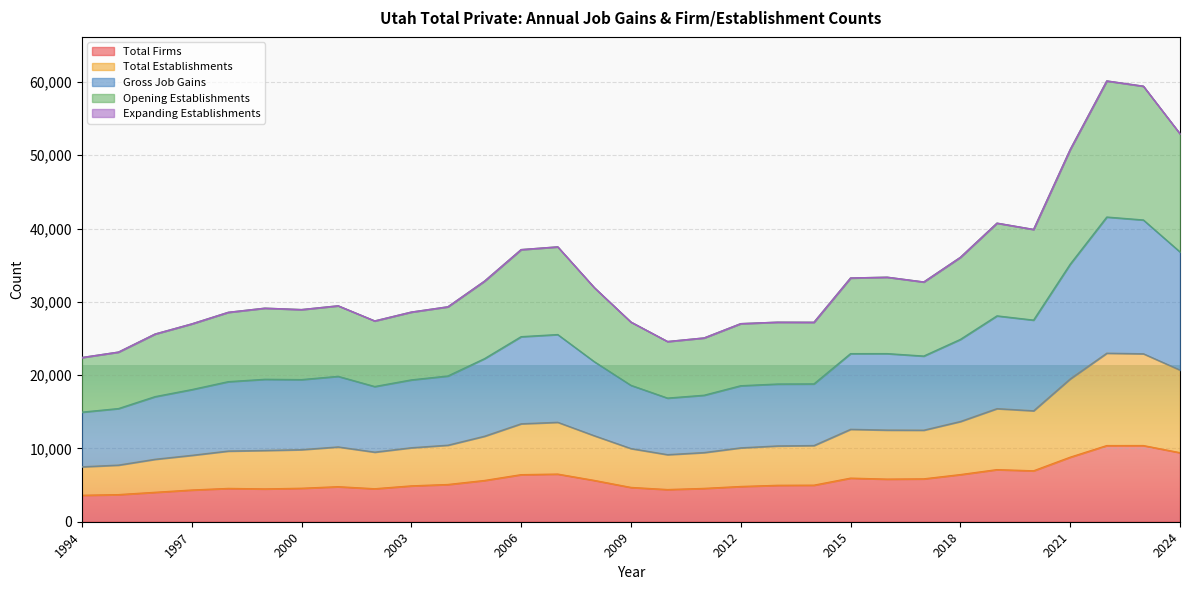

True or false: Total Establishments and Total Firms cross at least once.

False